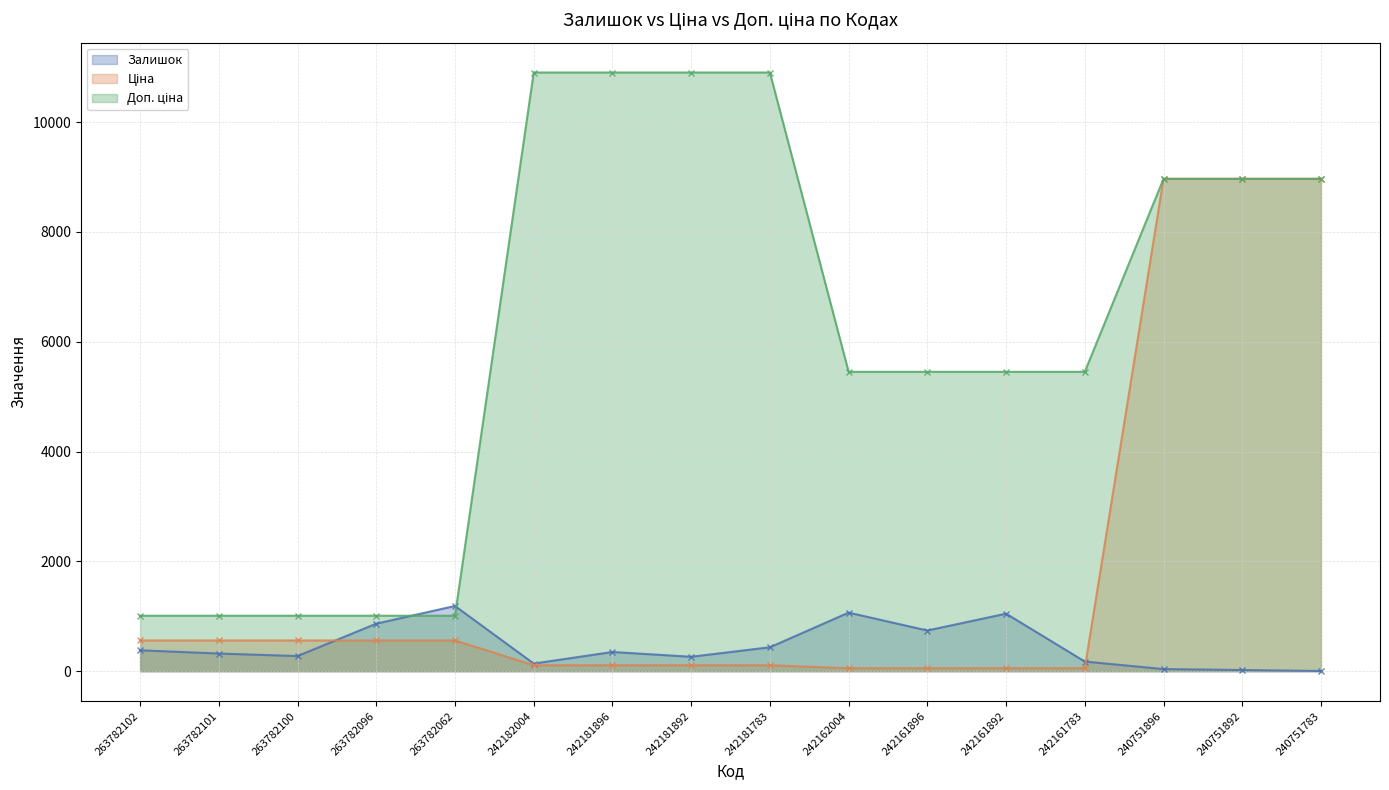

List the series in order of their peak value, highest first.

Доп. ціна, Ціна, Залишок